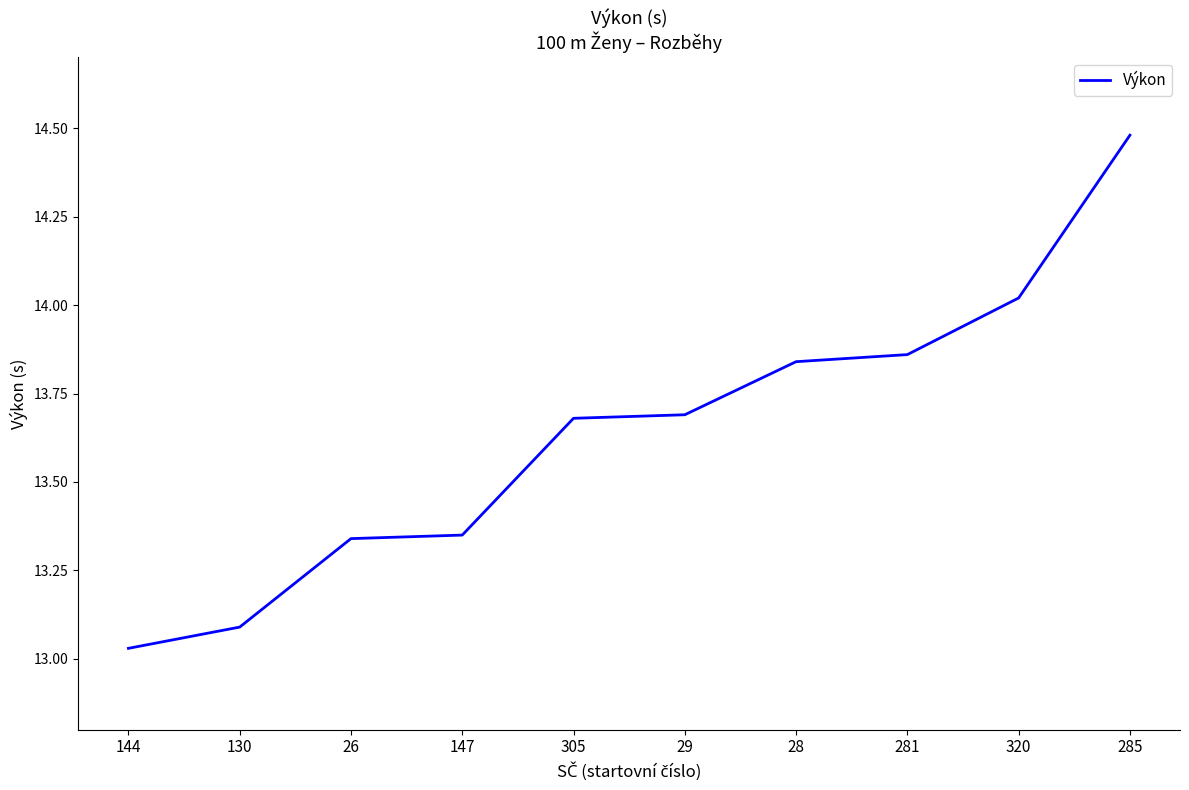

True or false: the data shows 21.3 at 147.

False